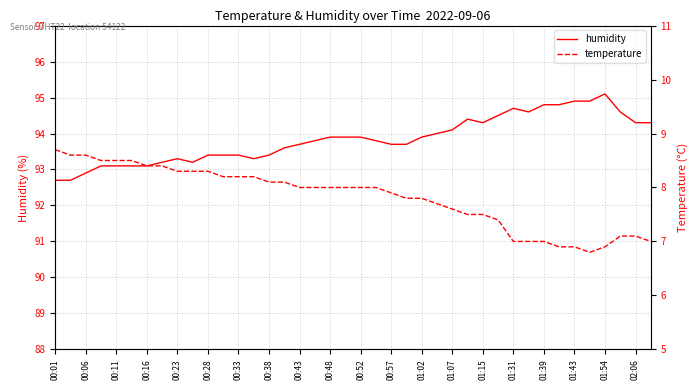

True or false: humidity and temperature intersect in this chart.

False